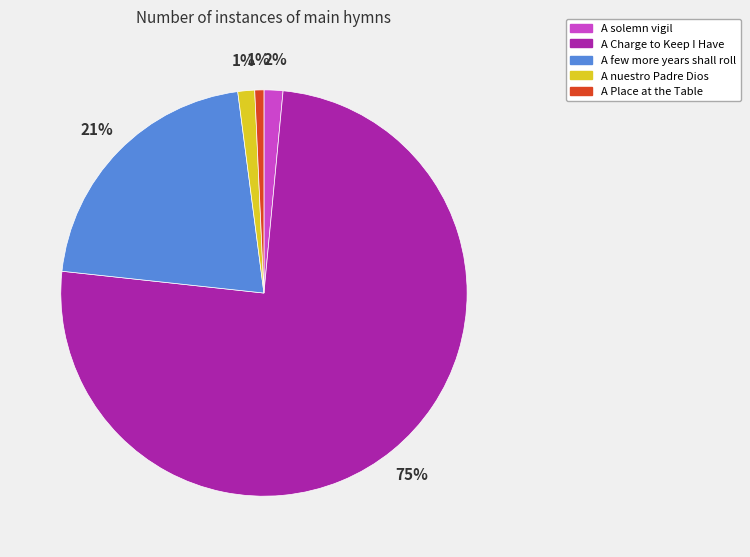

To the nearest percent, what portion does A Charge to Keep I Have represent?

75%